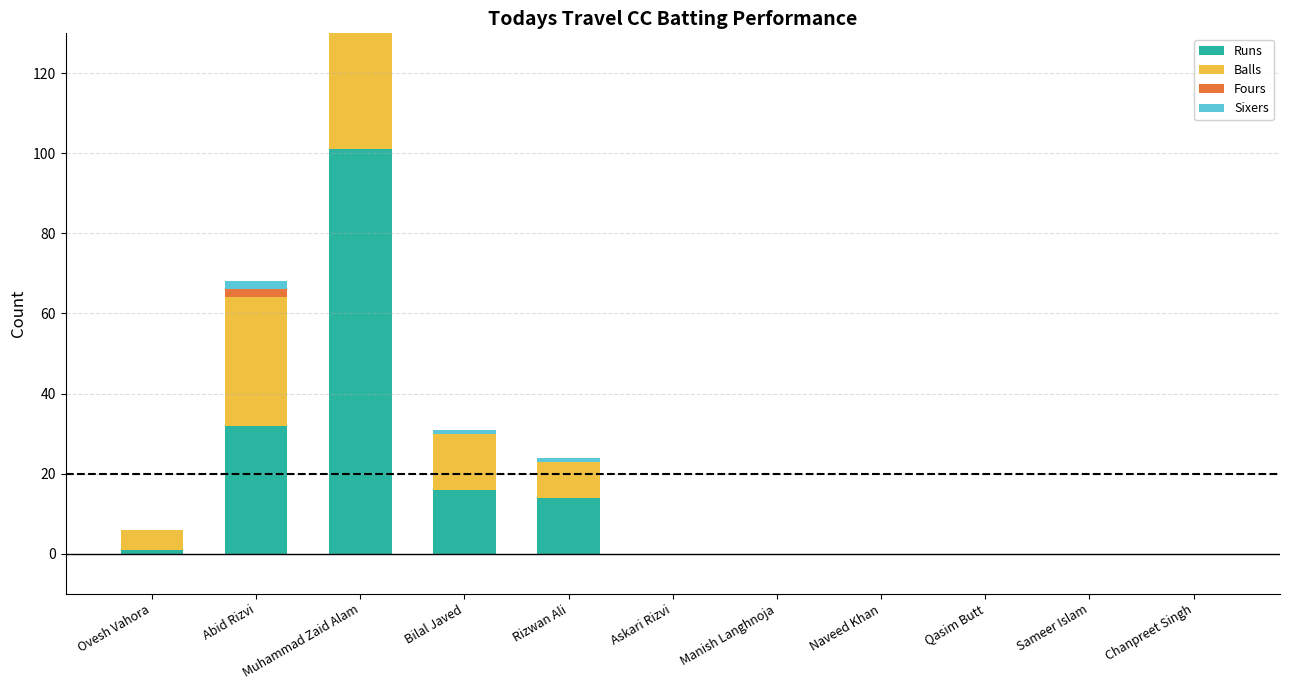

At which label is Sixers closest to 3?

Abid Rizvi